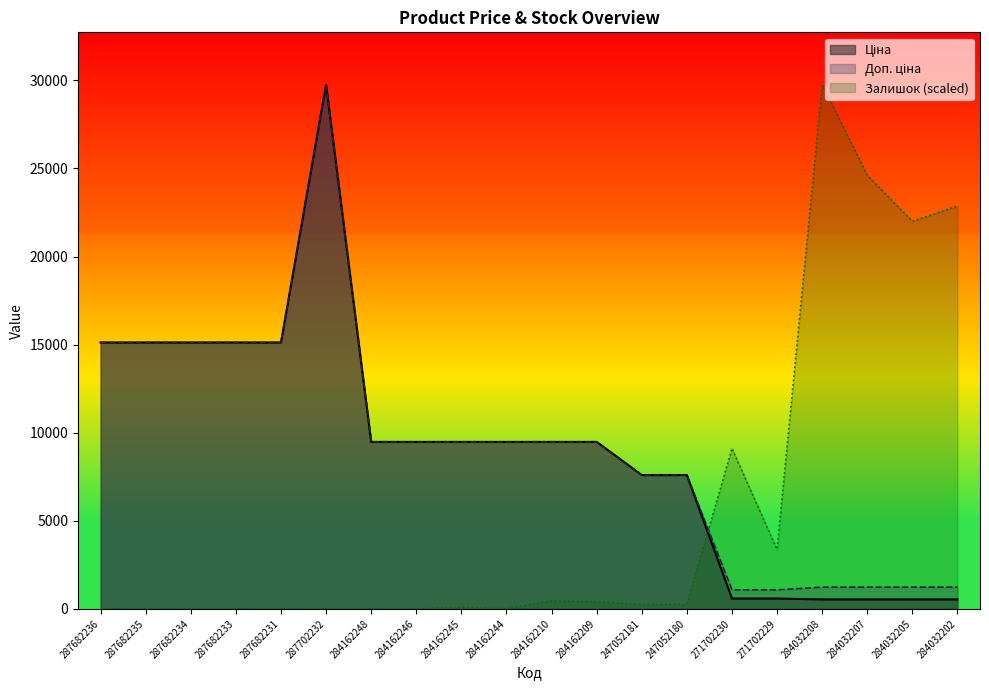

Between 284162246 and 247052180, which is larger?

284162246